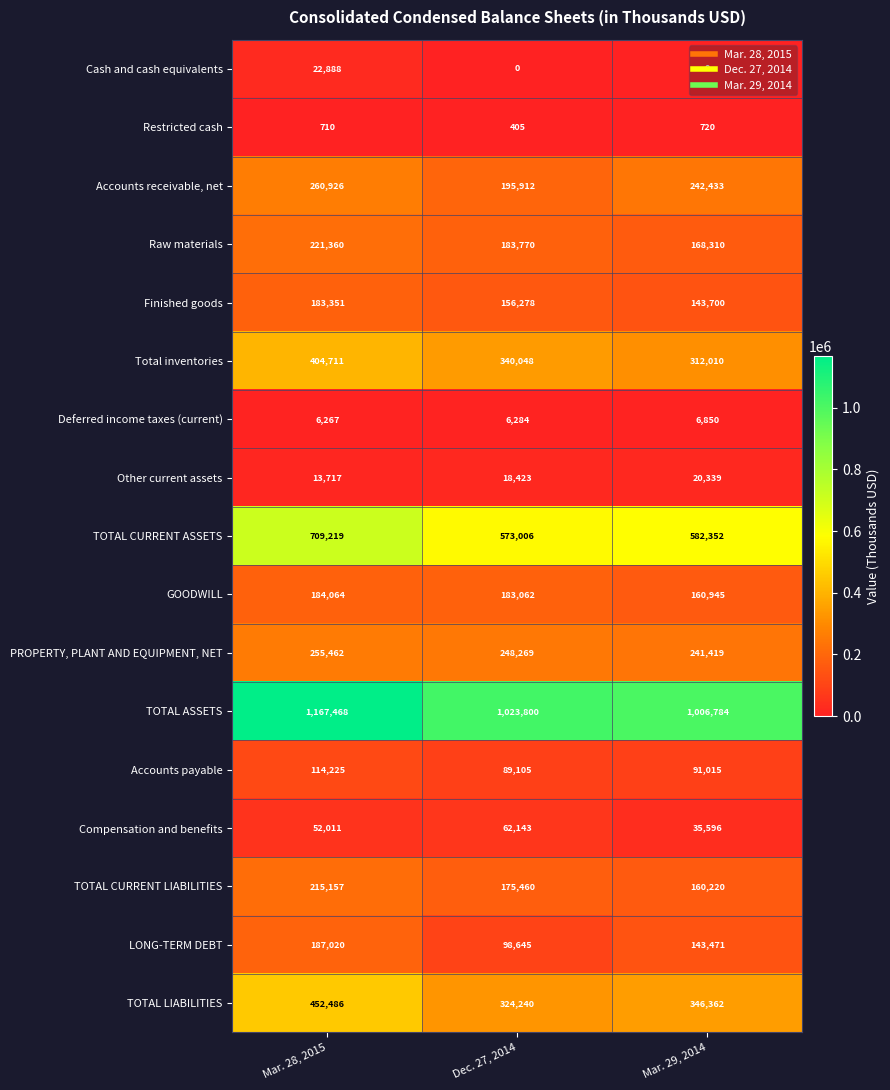

How many data points does each series have?

3